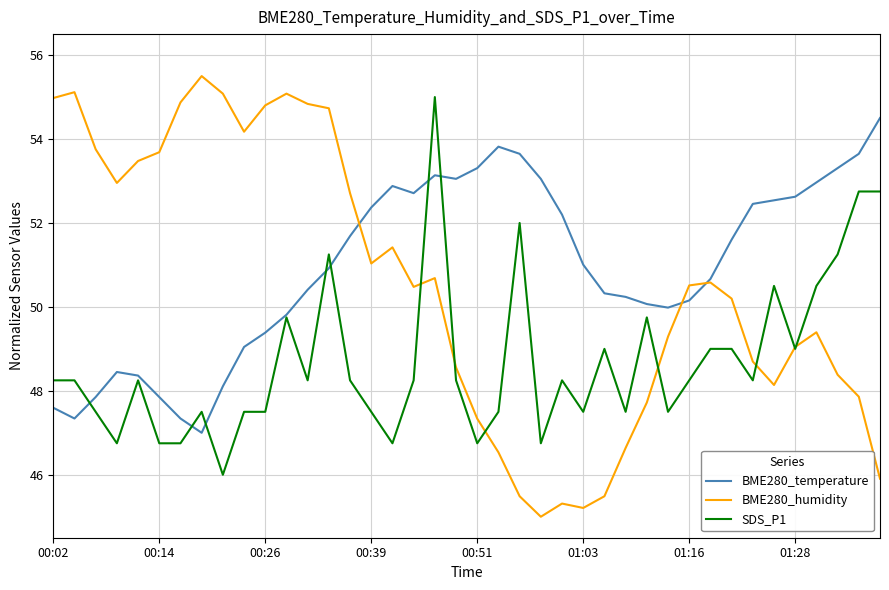

What is the smallest value displayed?

45.0